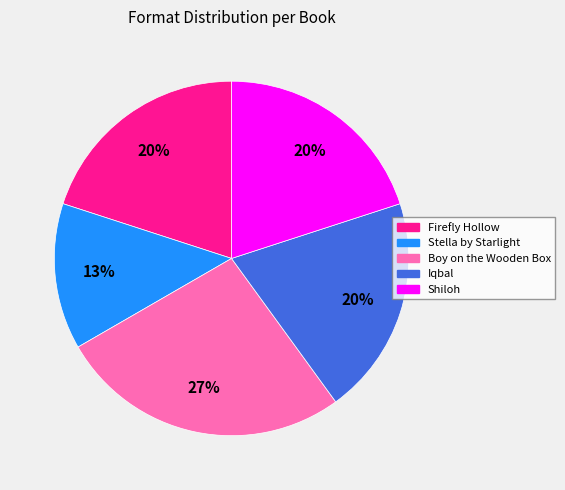

What is the largest slice in the pie chart?

Boy on the Wooden Box